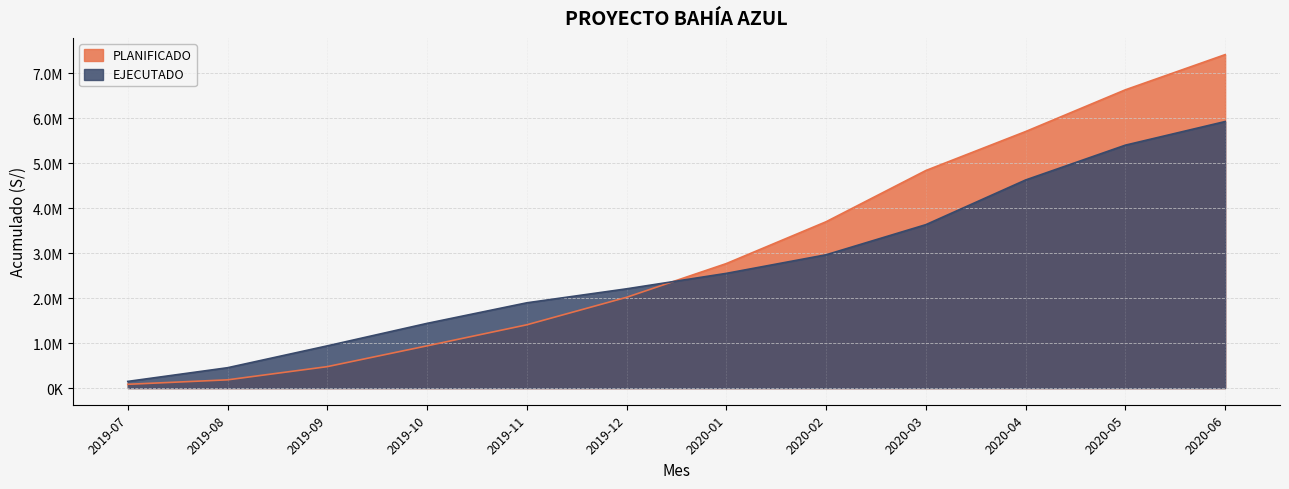

Reading left to right, transcribe all the data shown in this chart.

PLANIFICADO: 83854.8	182986.9	476828.1	939630.8	1407871.1	2019589.8	2770120.3	3700936.2	4840649.7	5707808.4	6636456.1	7419113.2
EJECUTADO: 148099.7	452558.0	939233.3	1439509.3	1897138.4	2208240.1	2552196.5	2965761.4	3635953.3	4630227.7	5404926.5	5930597.5